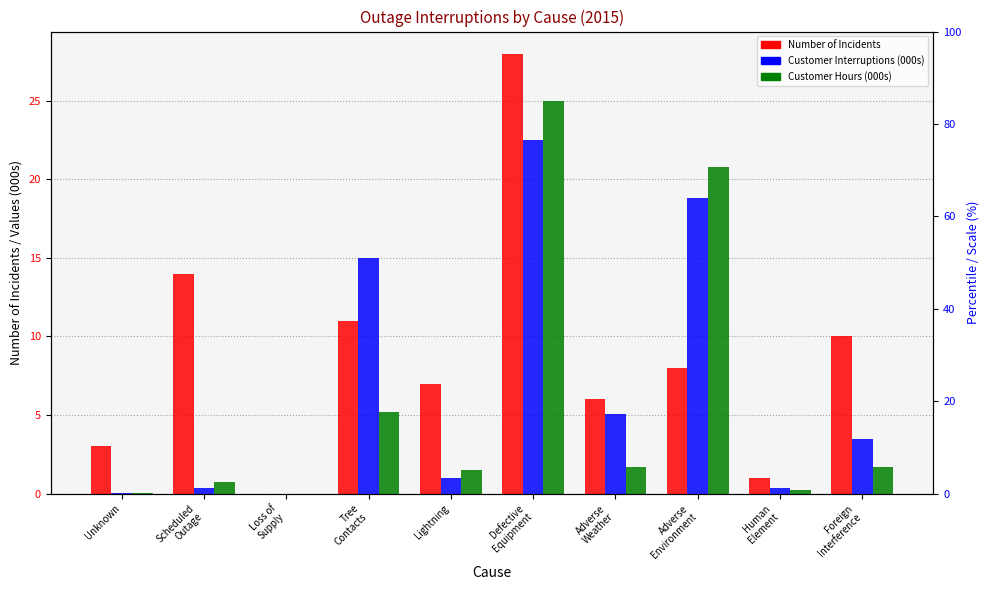

What is the total value across all series at Defective
Equipment?

75.5